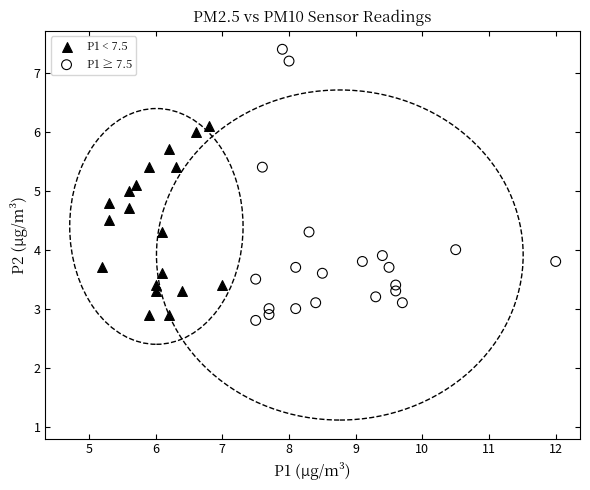

Which series contains the lowest Y value?

P1 ≥ 7.5